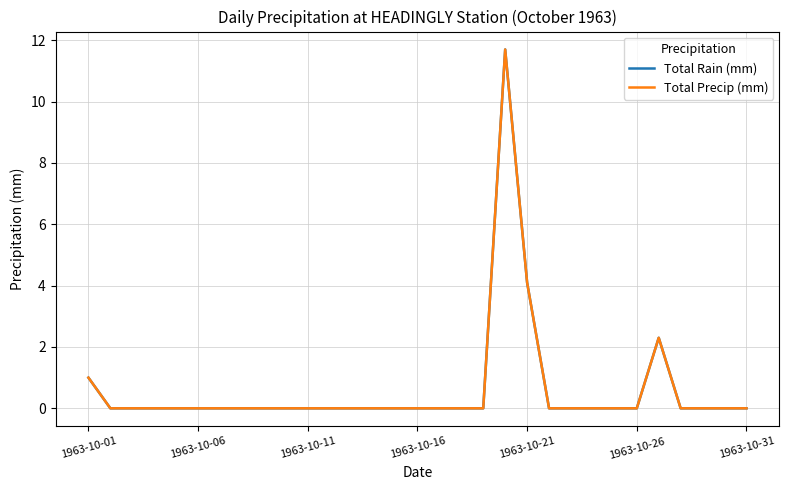

Reading left to right, transcribe all the data shown in this chart.

Total Rain (mm): 1.0	0.0	0.0	0.0	0.0	0.0	0.0	0.0	0.0	0.0	0.0	0.0	0.0	0.0	0.0	0.0	0.0	0.0	0.0	11.7	4.1	0.0	0.0	0.0	0.0	0.0	2.3	0.0	0.0	0.0	0.0
Total Precip (mm): 1.0	0.0	0.0	0.0	0.0	0.0	0.0	0.0	0.0	0.0	0.0	0.0	0.0	0.0	0.0	0.0	0.0	0.0	0.0	11.7	4.1	0.0	0.0	0.0	0.0	0.0	2.3	0.0	0.0	0.0	0.0